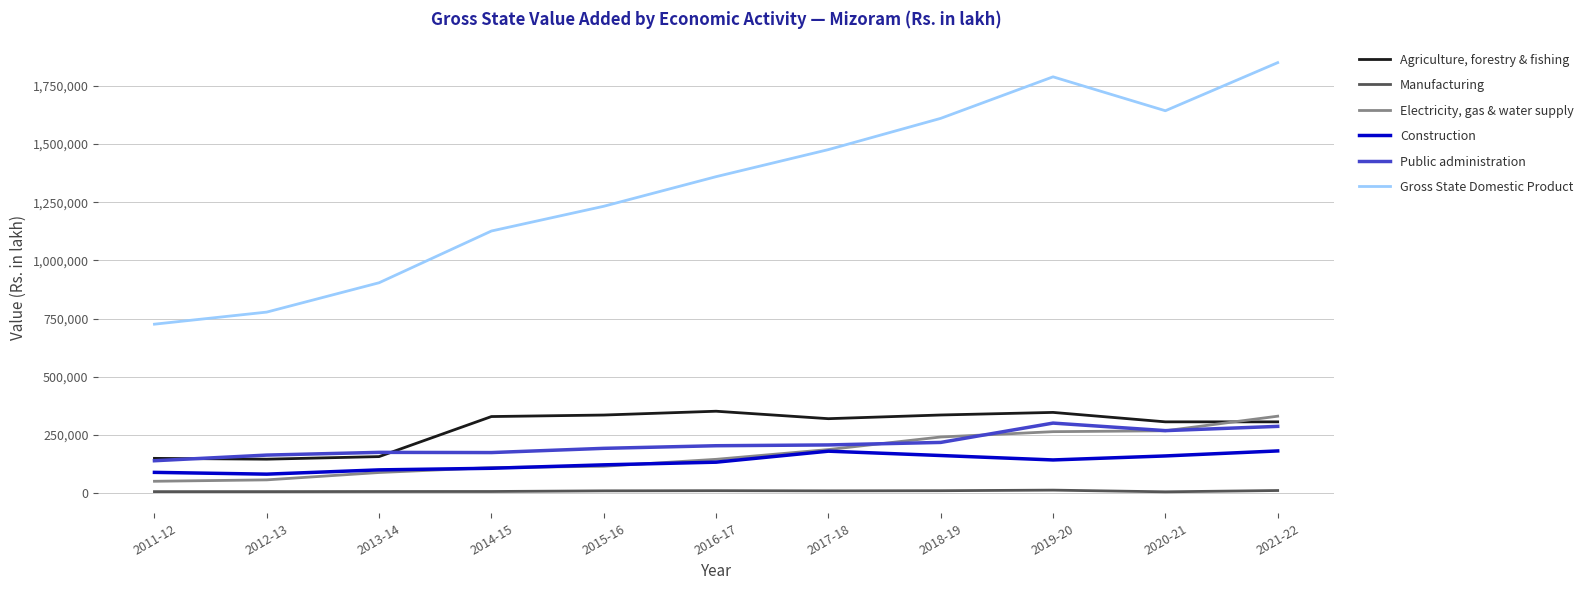

Which category has the lowest value in the Gross State Domestic Product series?

2011-12